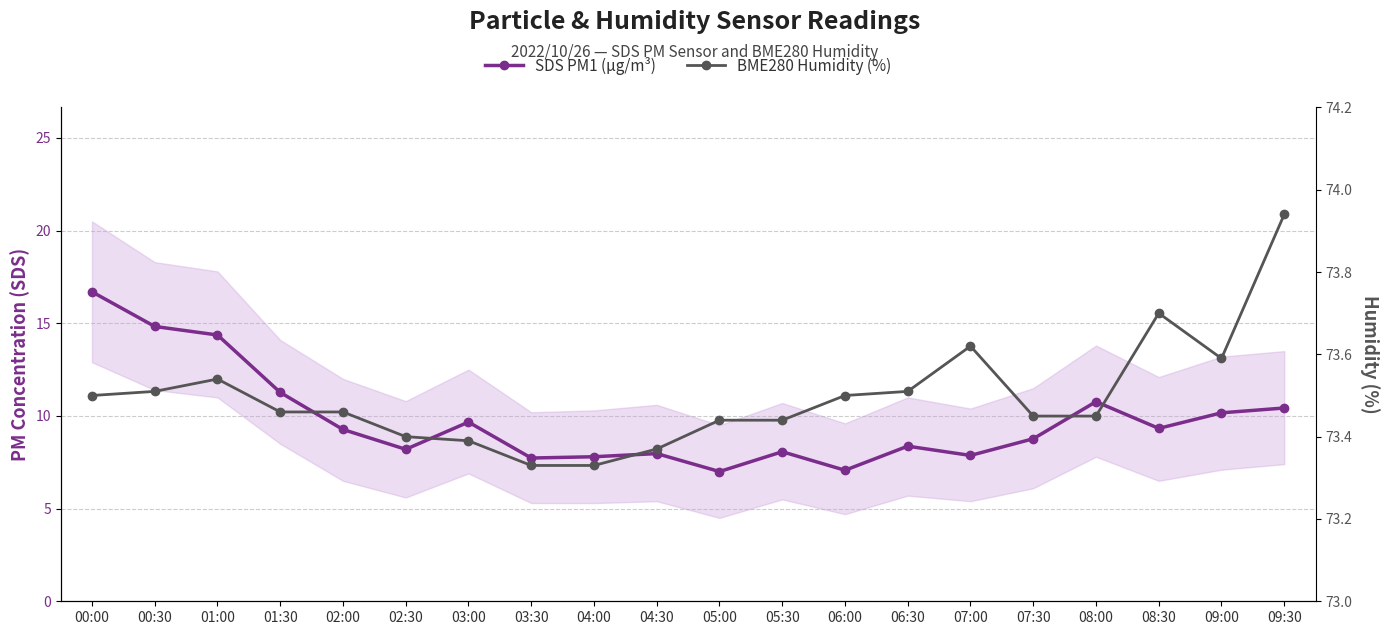

True or false: BME280 Humidity (%) and SDS PM1 (µg/m³) intersect in this chart.

False